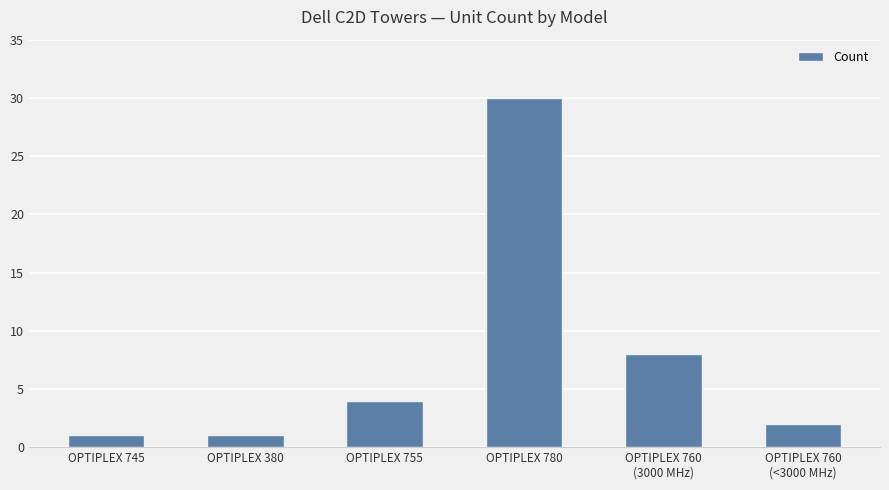

True or false: the data shows 1 at OPTIPLEX 745.

True